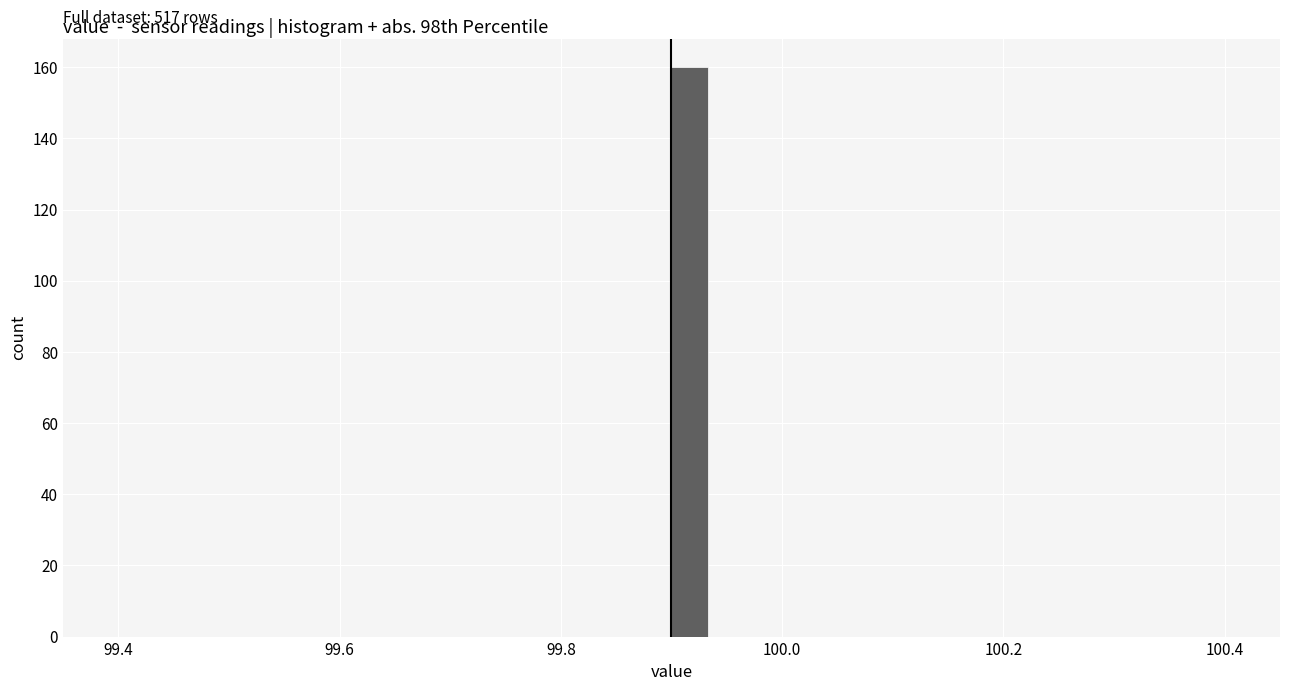

Read against the x-axis, roughly where is the centre of the tallest bar?

99.92